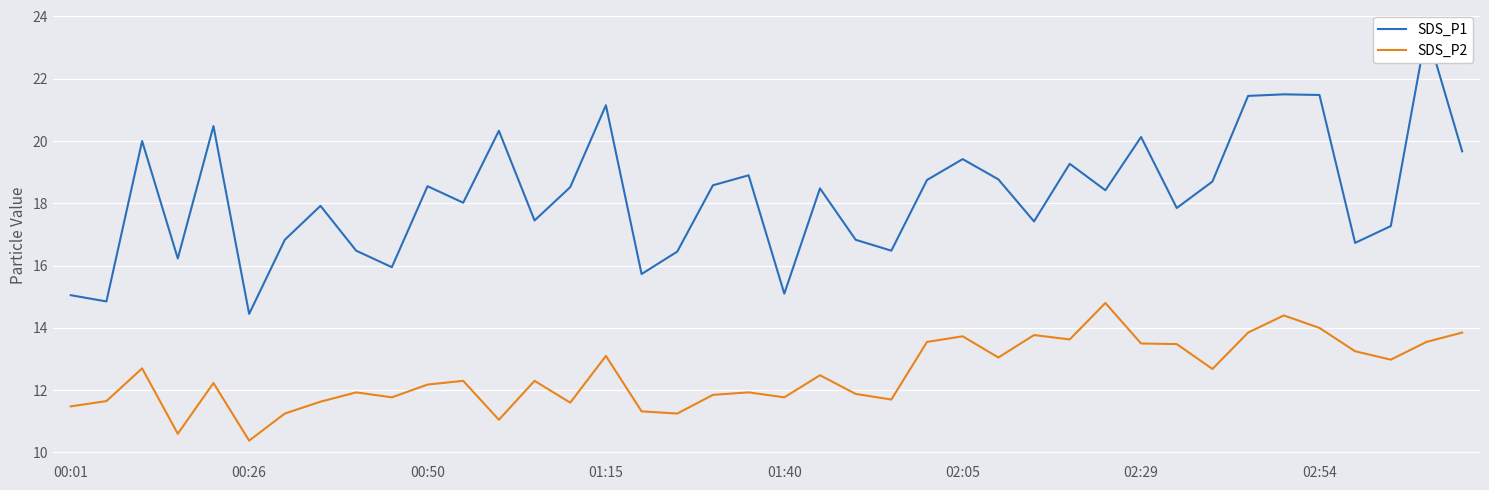

Is it true that SDS_P2 equals 5.3 at 01:15?

False